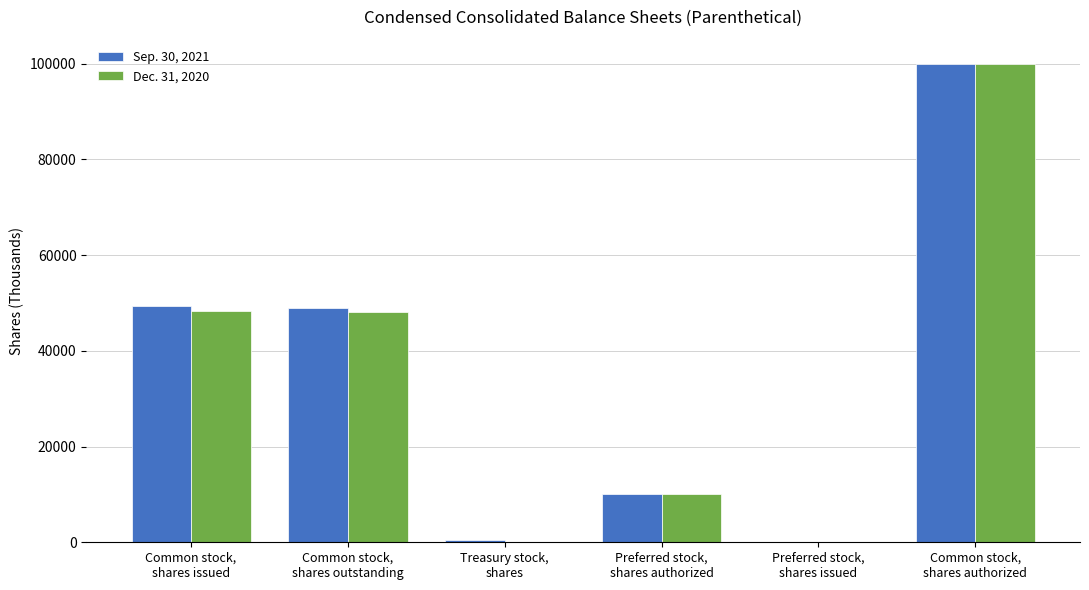

What is the greatest value displayed?

100000